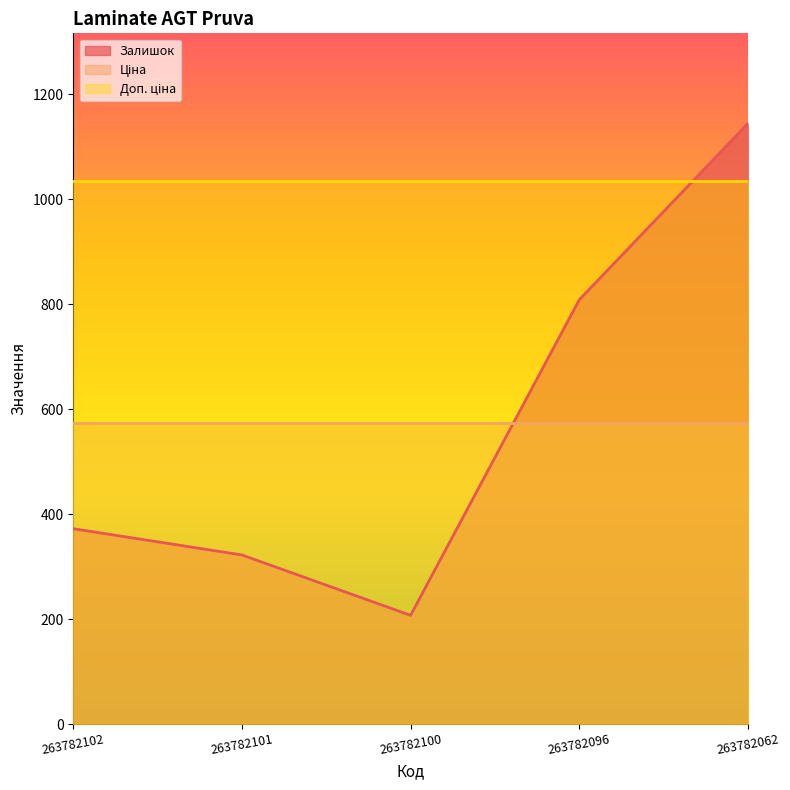

What is the value of the Ціна point at the 2nd from the left?

573.5